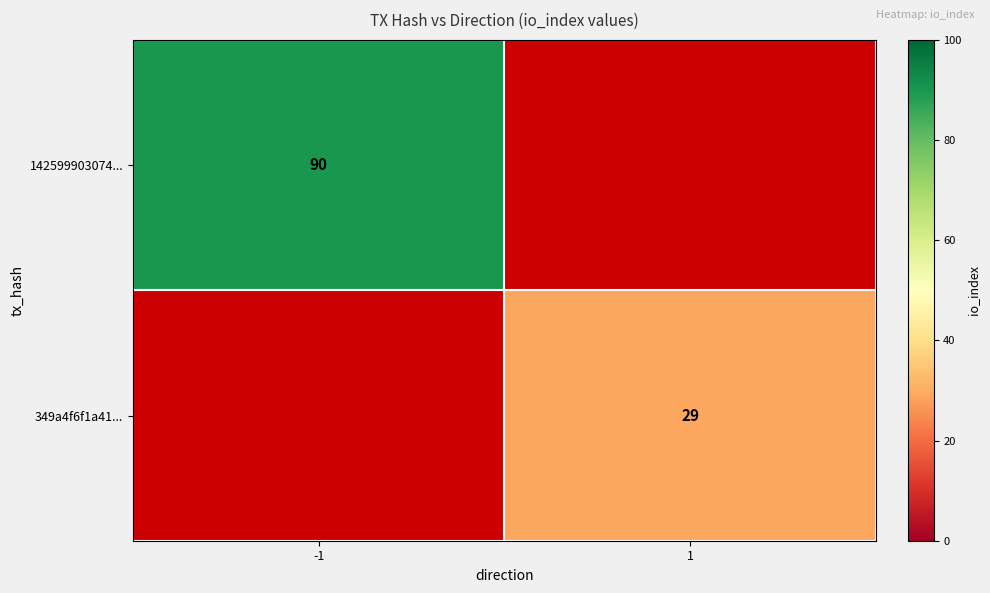

Is it true that 142599903074... equals 90 at -1?

True